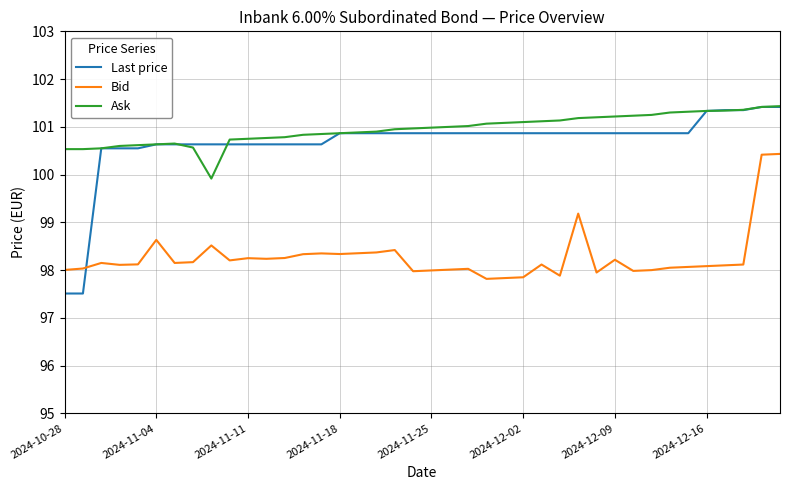

What is the minimum value for Last price?

97.5